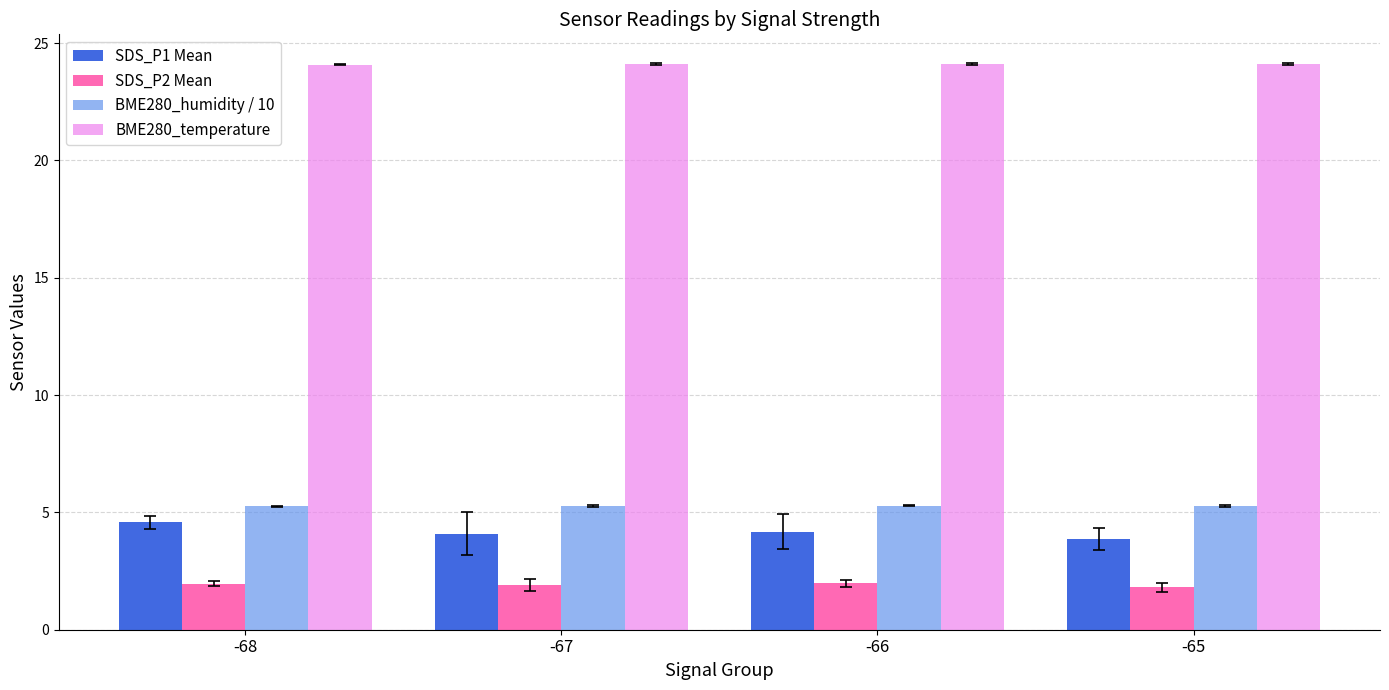

What is the highest value of the SDS_P2 Mean series?

2.0